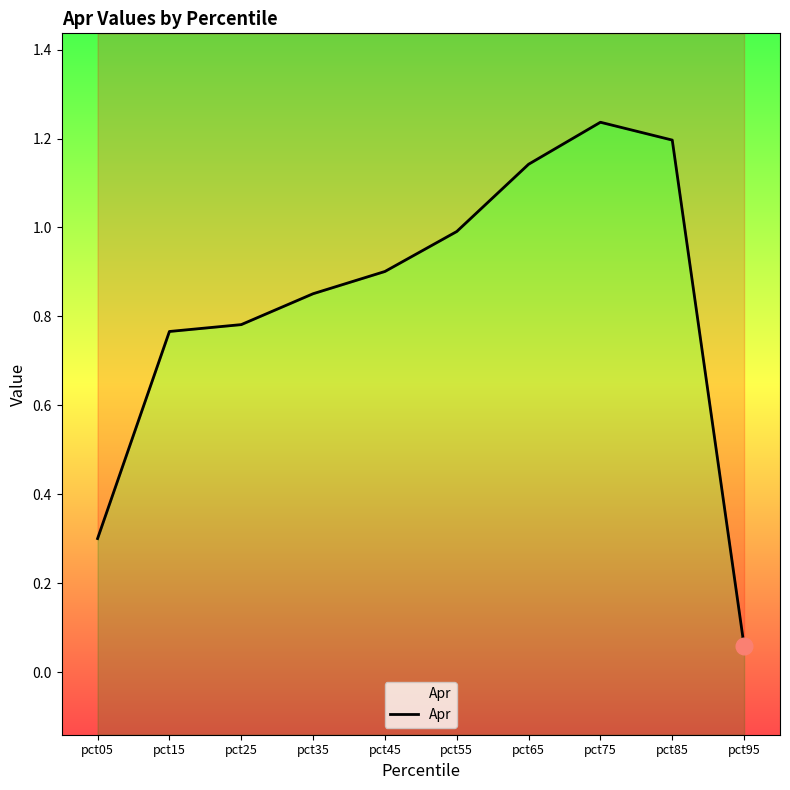

What is the difference between the second highest and second lowest values?

0.9